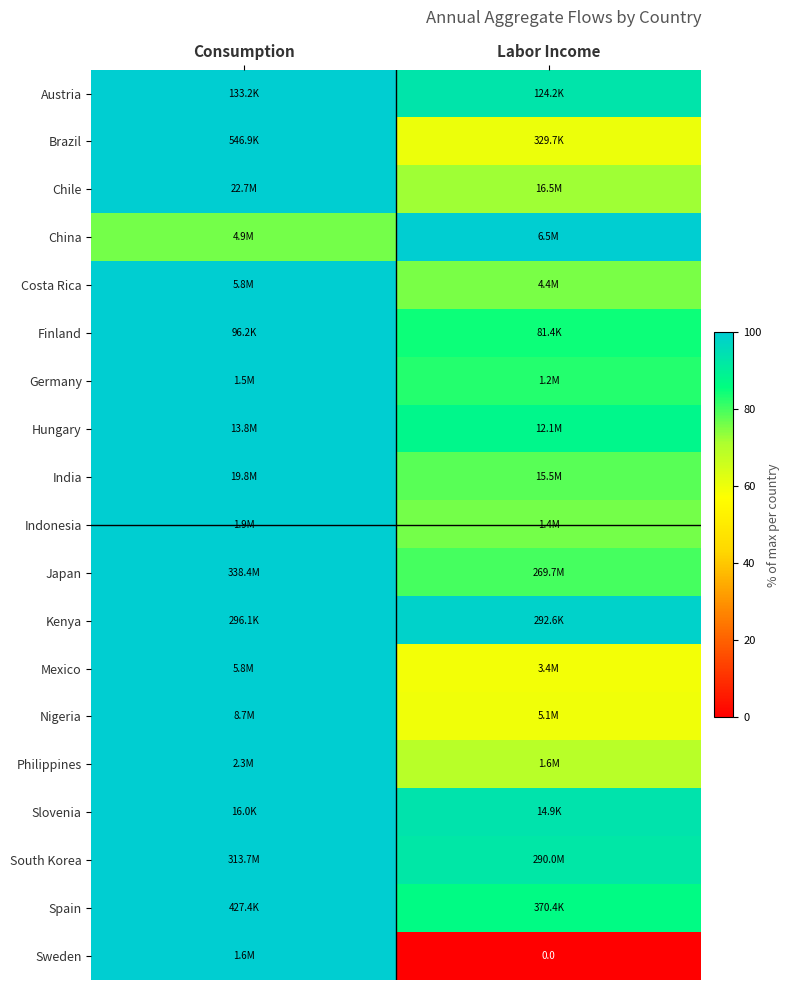

Rank the series by their maximum value, from lowest to highest.

Austria, Brazil, Chile, China, Costa Rica, Finland, Germany, Hungary, India, Indonesia, Japan, Kenya, Mexico, Nigeria, Philippines, Slovenia, South Korea, Spain, Sweden